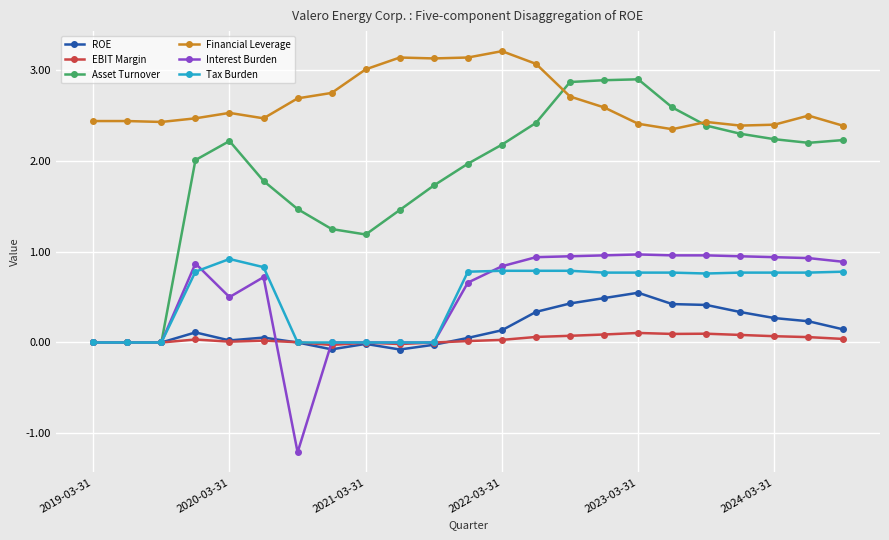

Which series has the largest range (max minus min)?

Asset Turnover